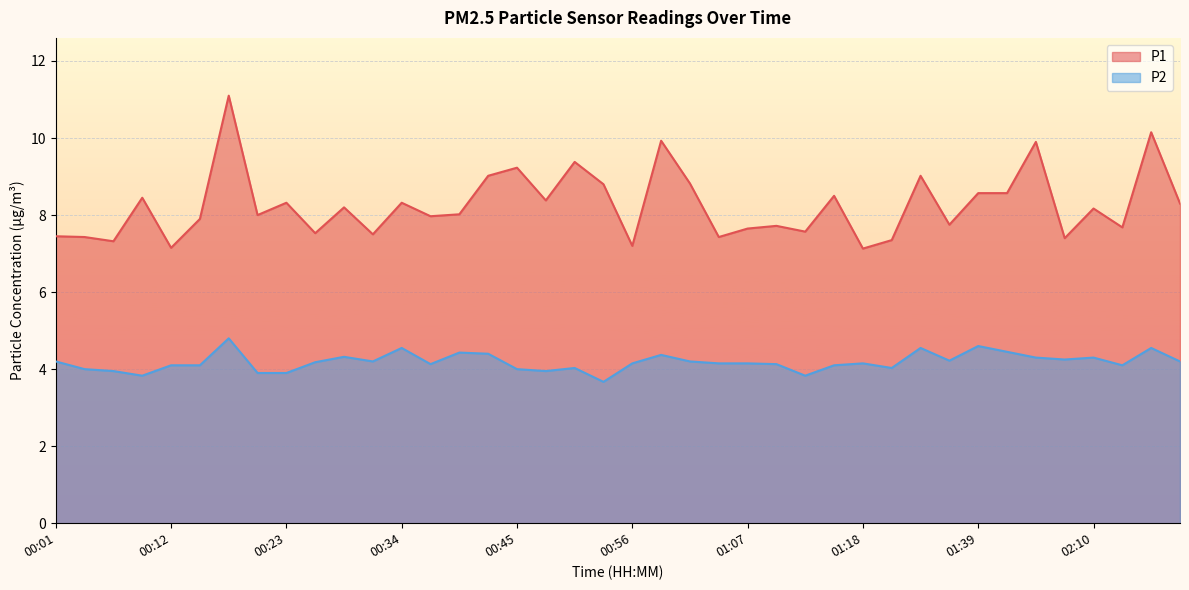

How many lines are shown in the chart?

2